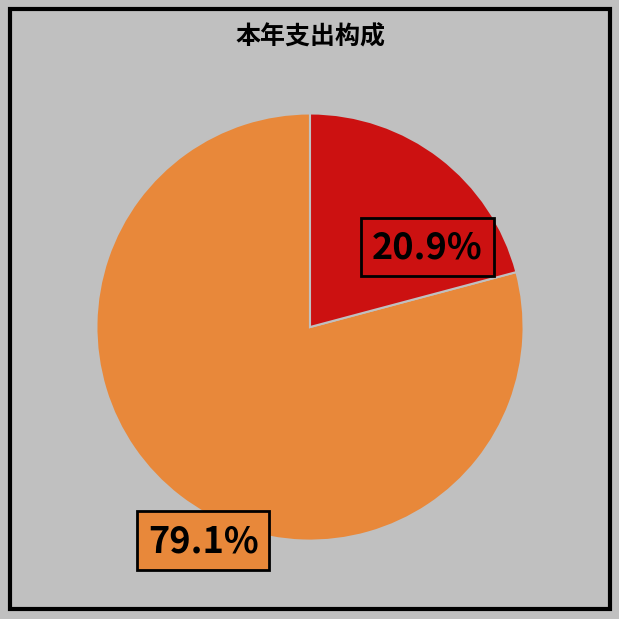

Is there a majority slice in this chart?

Yes